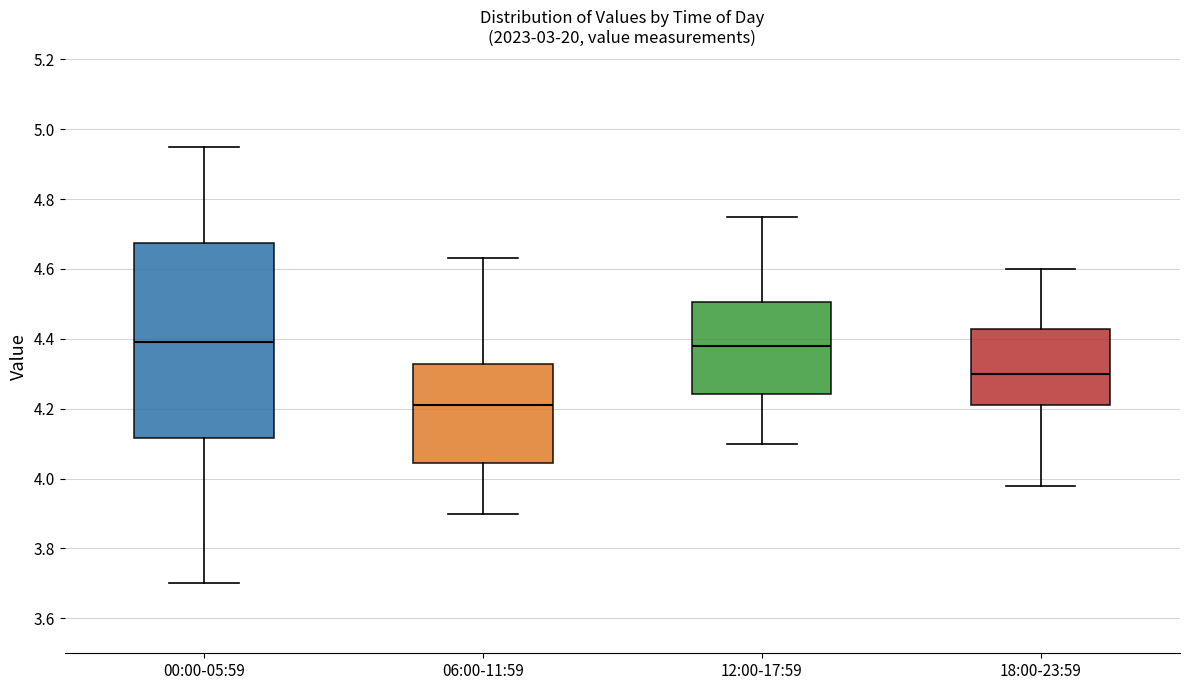

Reading left to right, transcribe this box plot: for each box, give where its median line is, the range the box spans, and where its two whiskers end, as read against the y-axis. The values are not printed on the chart, so give them approximately, as read against the axis.

00:00-05:59: median 4.40, box 4.12 to 4.68, whiskers 3.70 to 4.96
06:00-11:59: median 4.22, box 4.04 to 4.32, whiskers 3.90 to 4.64
12:00-17:59: median 4.38, box 4.24 to 4.50, whiskers 4.10 to 4.76
18:00-23:59: median 4.30, box 4.22 to 4.42, whiskers 3.98 to 4.60